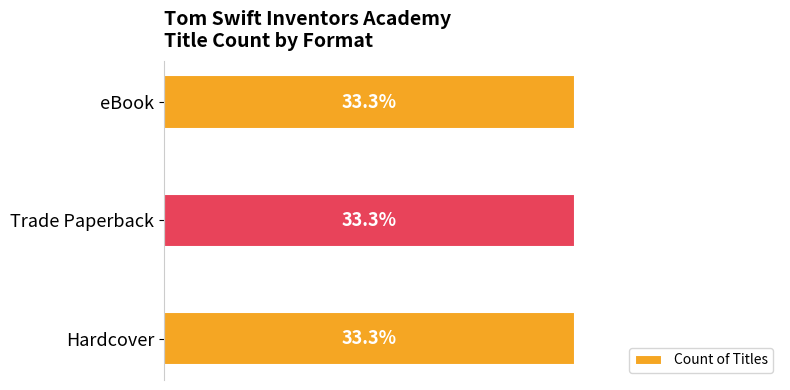

At how many categories does at least one series exceed 164641961?

3